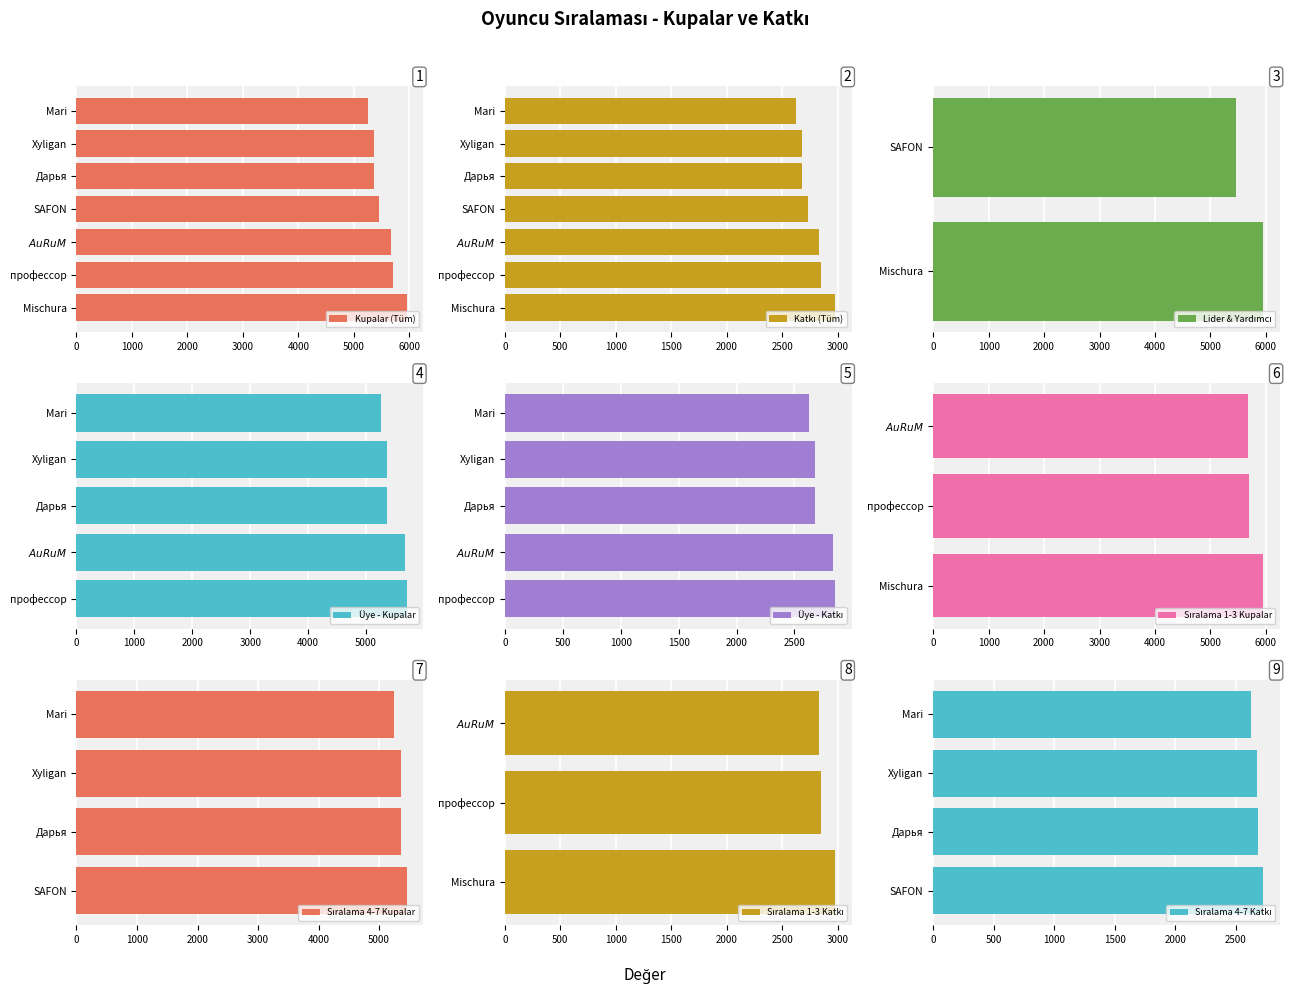

The Katkı series shows 949 at SAFON. True or false?

False